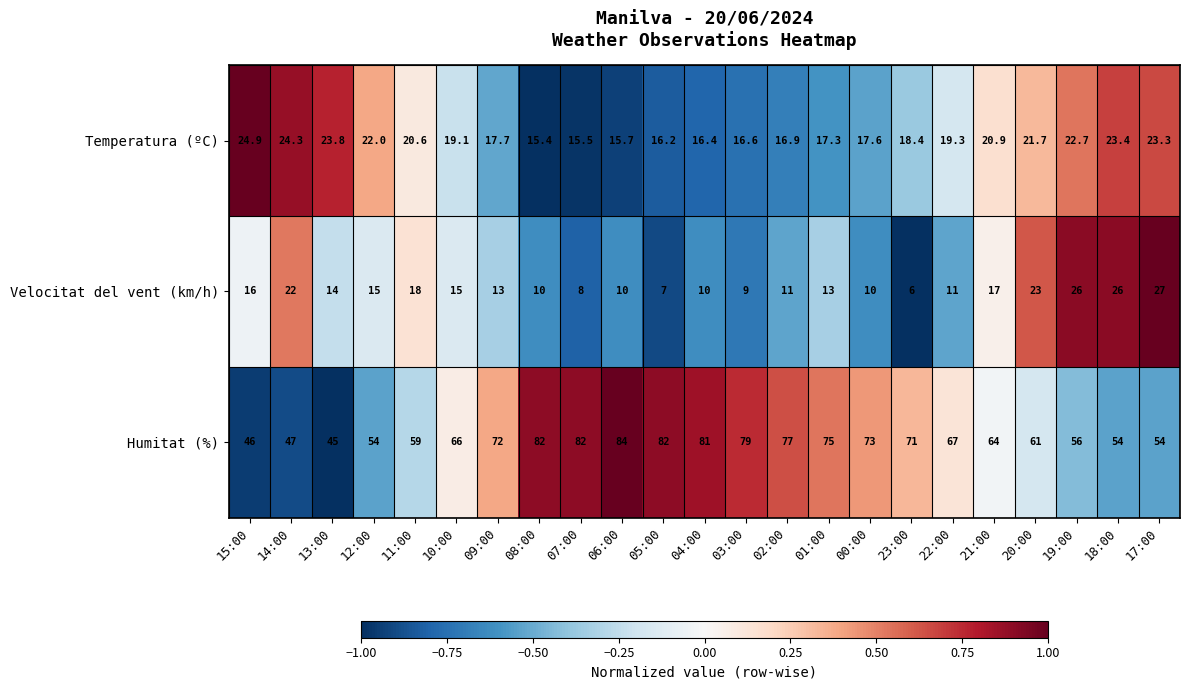

How many data points does each series have?

23